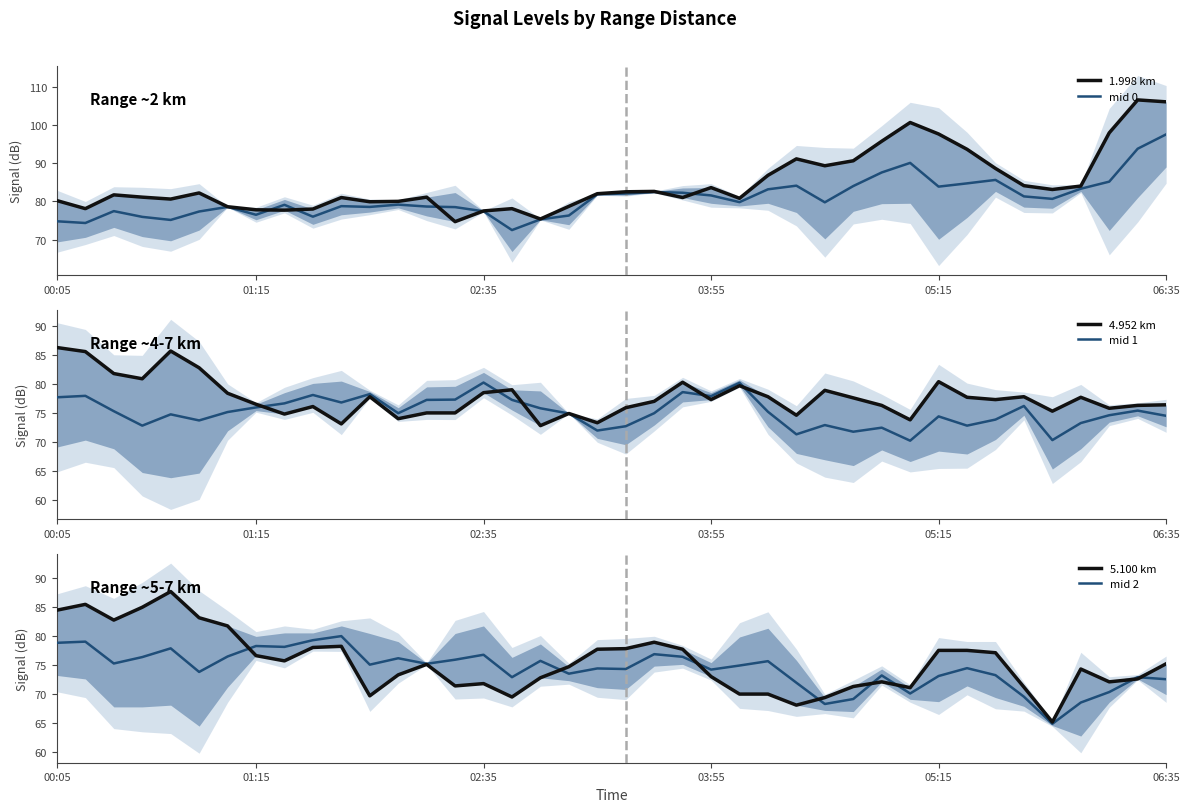

What is the maximum value for mid 0?

97.5